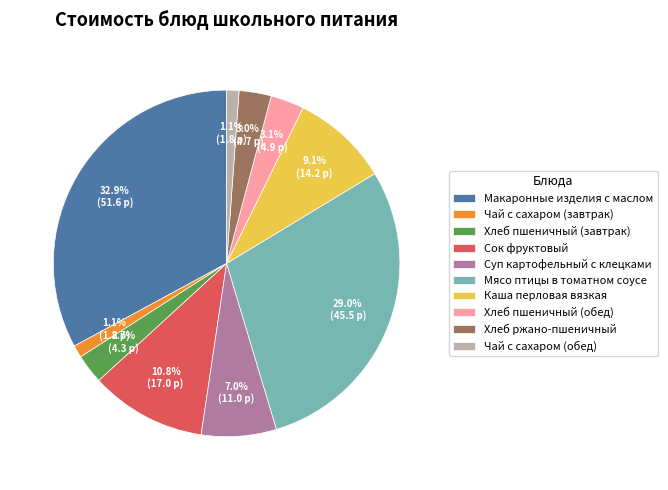

What is the largest slice in the pie chart?

Макаронные изделия с маслом